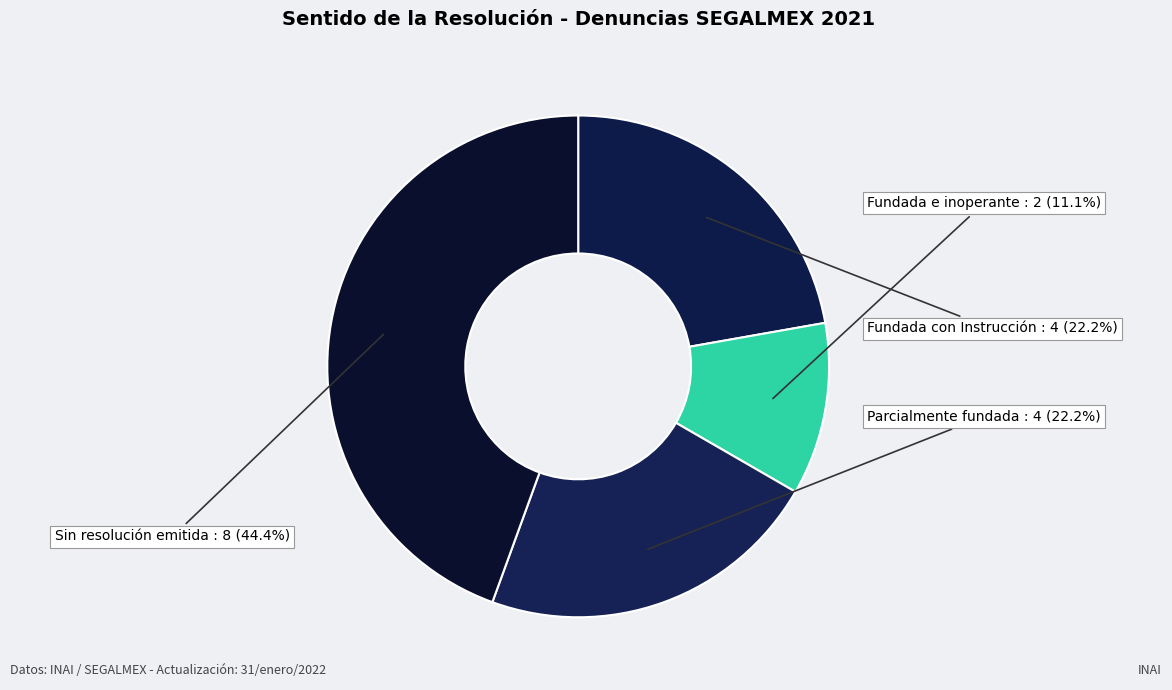

To the nearest percent, what is the difference between the largest and smallest slice percentages?

33%